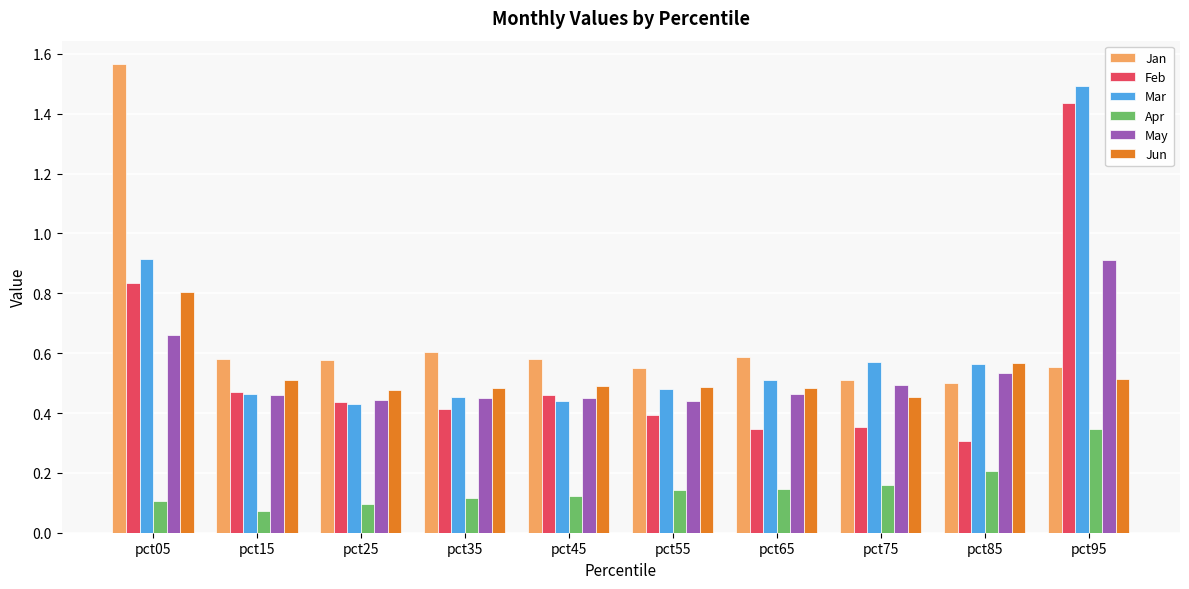

The Mar series shows 1.6 at pct05. True or false?

False